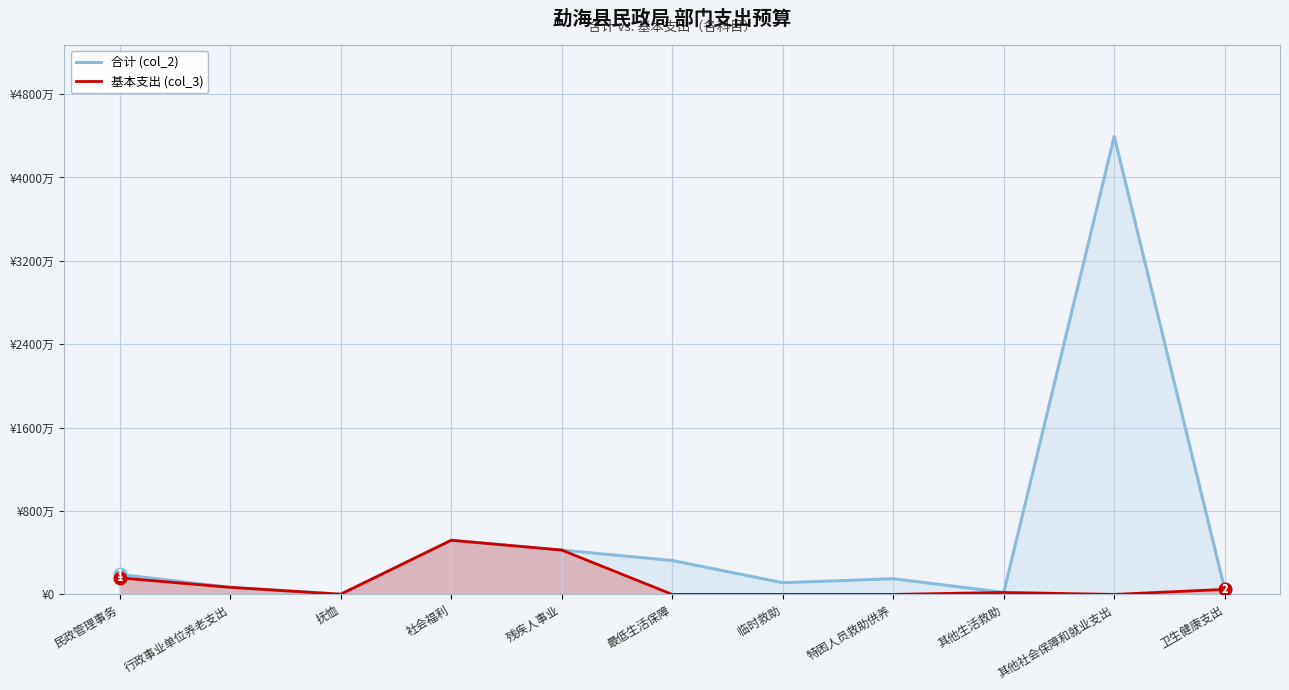

Where does the 合计 (col_2) series first go above 1502205?

民政管理事务